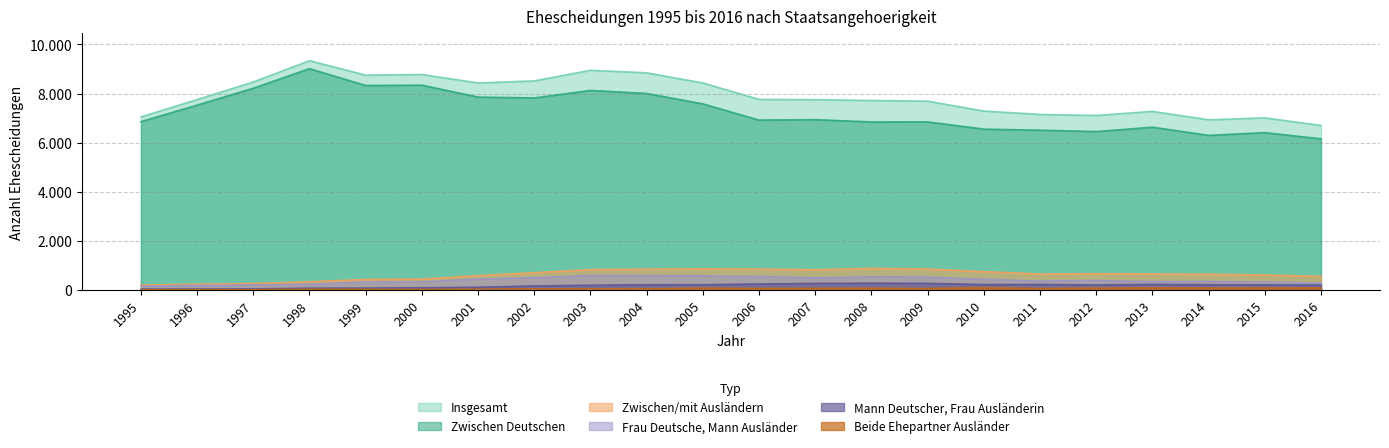

What is the total value across all series at 1999?

17917